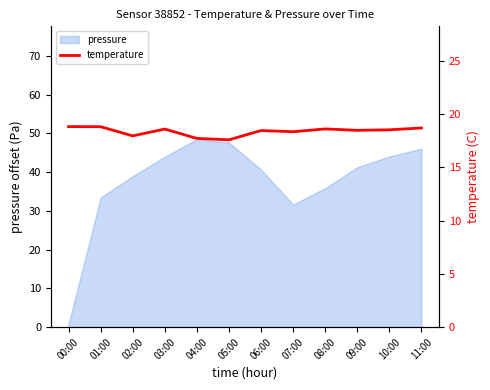

The value at 11:00 is 18.7. True or false?

True